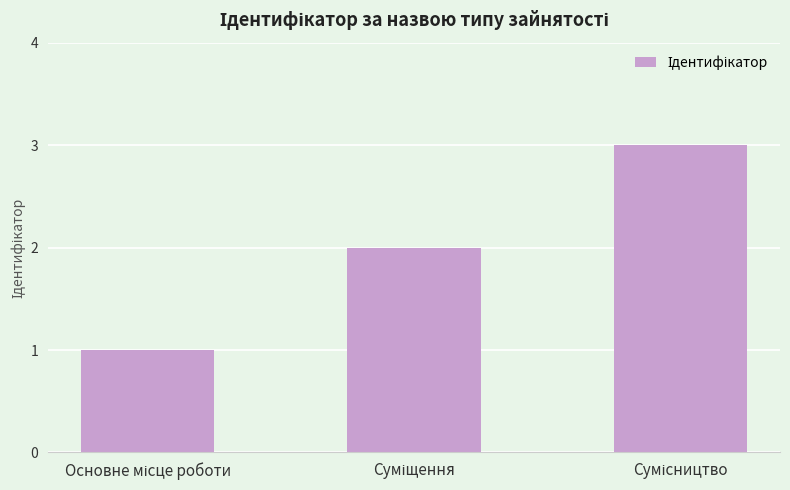

How many bars are there in total?

3